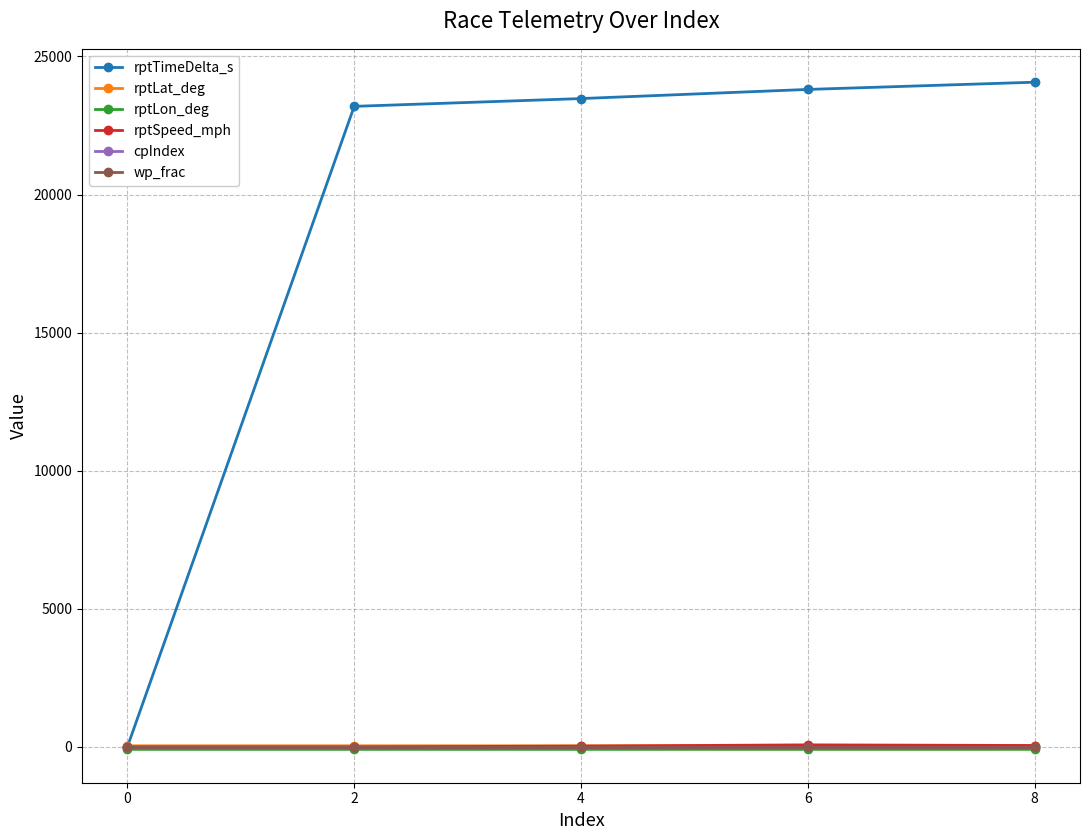

What is the total value across all series at 8?

24065.5